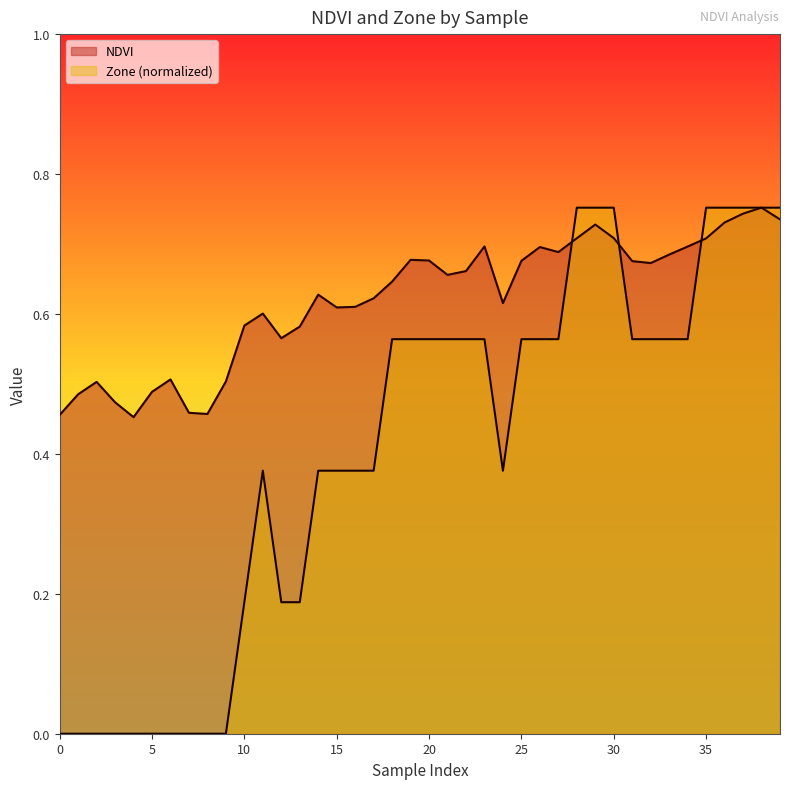

The NDVI series shows 0.7 at 37. True or false?

True